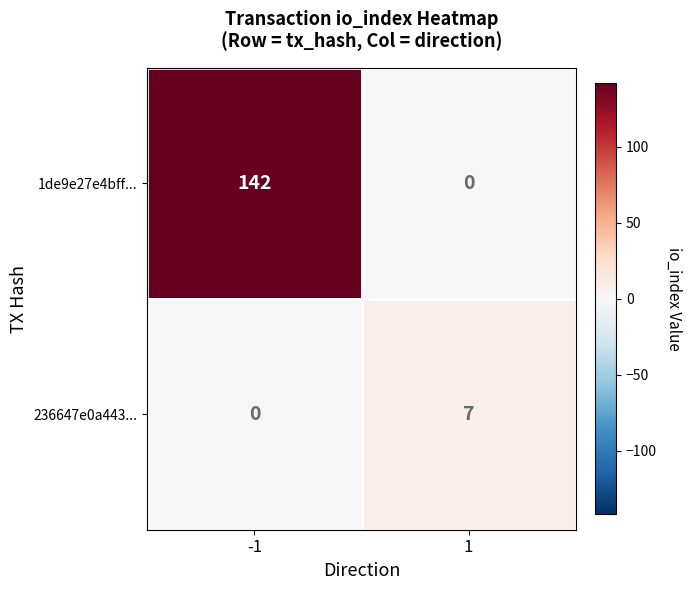

What is the greatest value displayed?

142